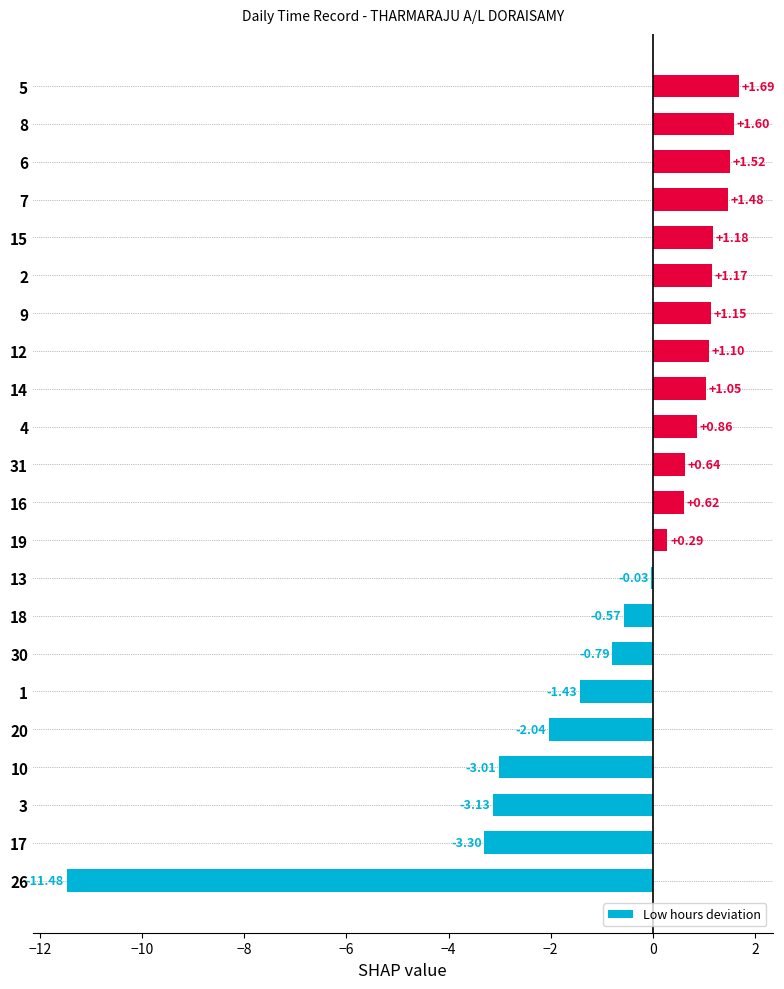

Between 20 and 17, which is larger?

20